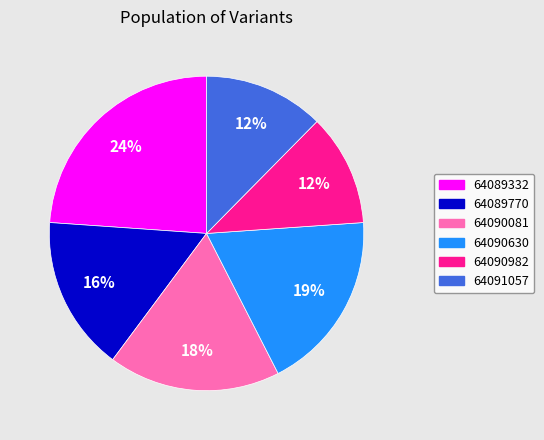

Is the sum of 64089332 and 64089770 greater than half?

No